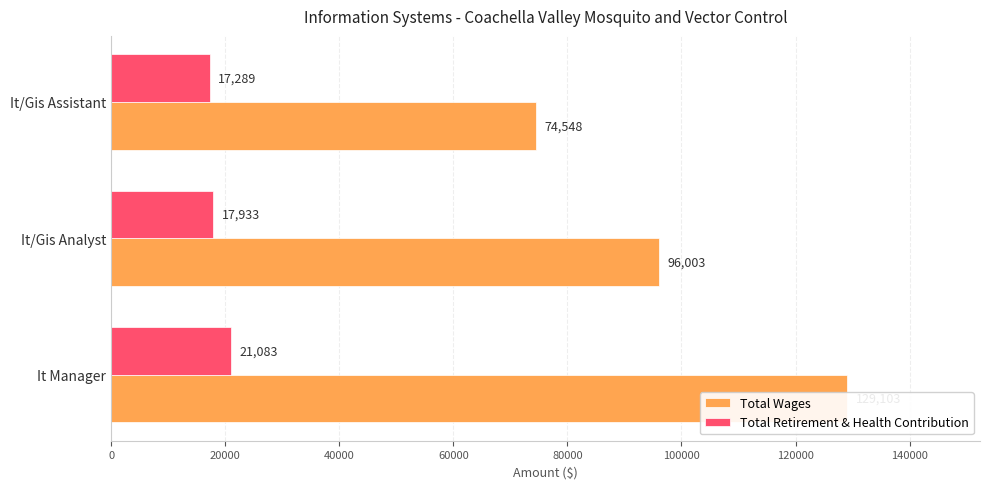

How many bars are there in total?

6